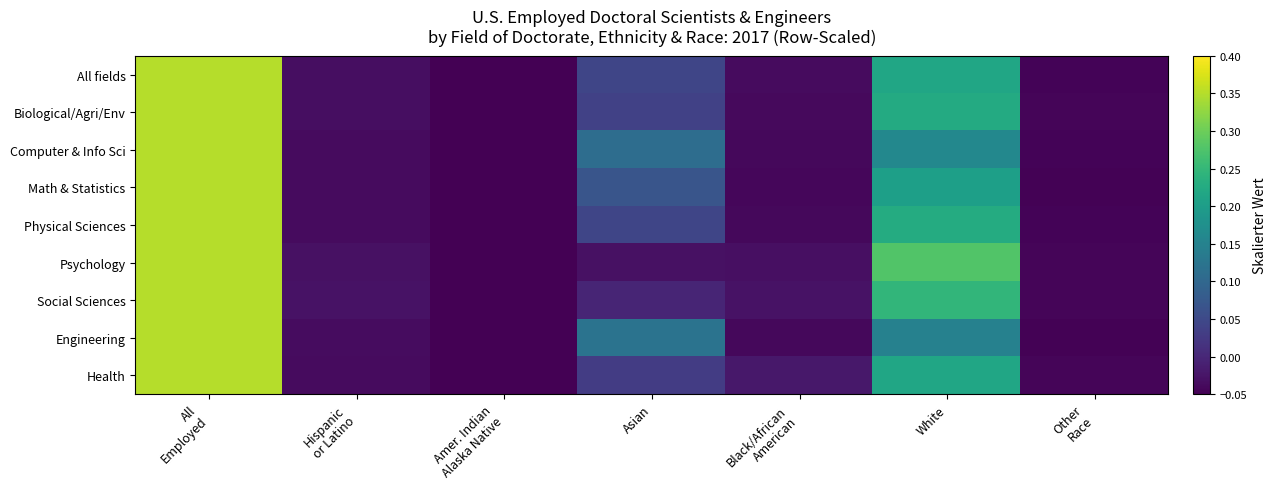

Between Amer. Indian Alaska Native and White, which series saw the biggest shift?

Psychology